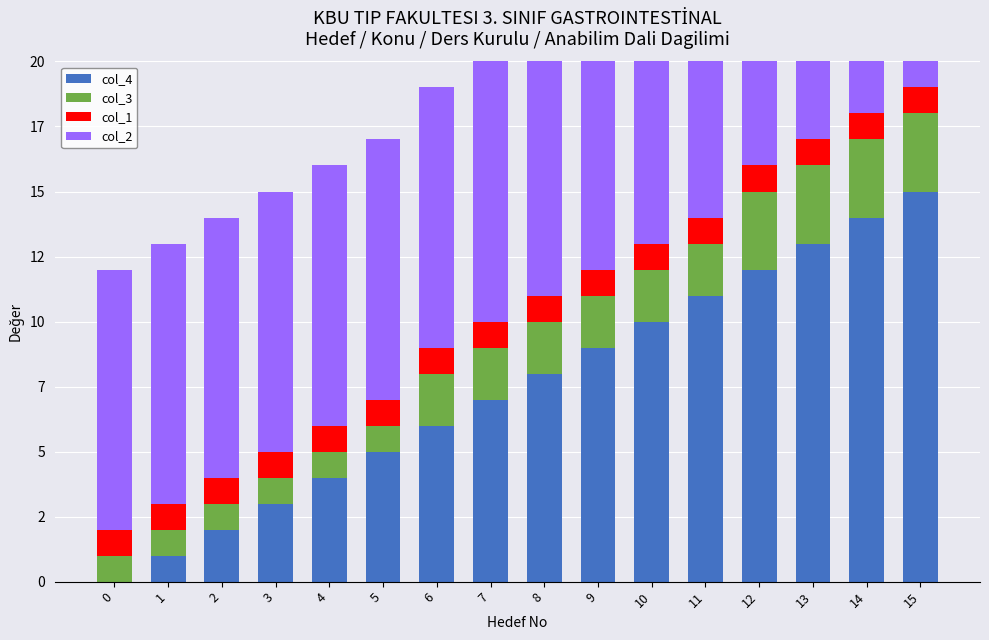

What are all the series names shown in the legend?

col_4, col_3, col_1, col_2